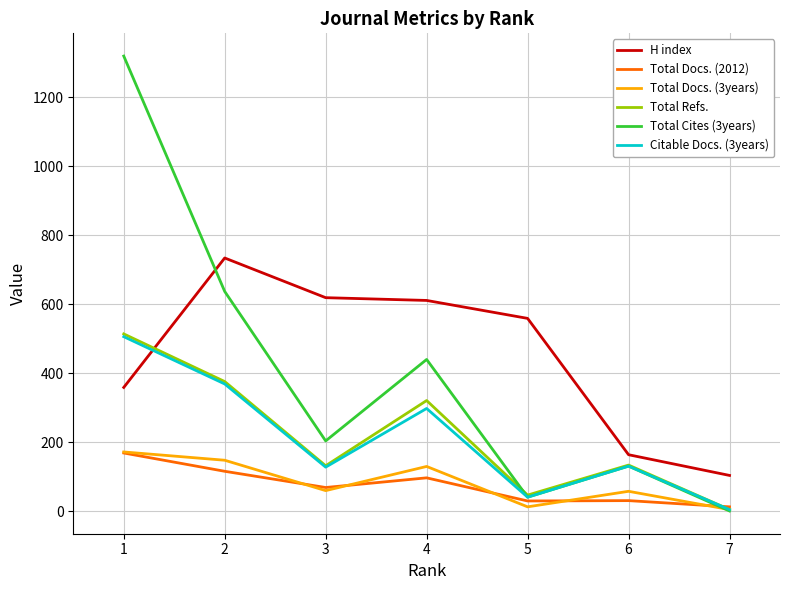

What is the spread (max minus min) of values at 1?

1150